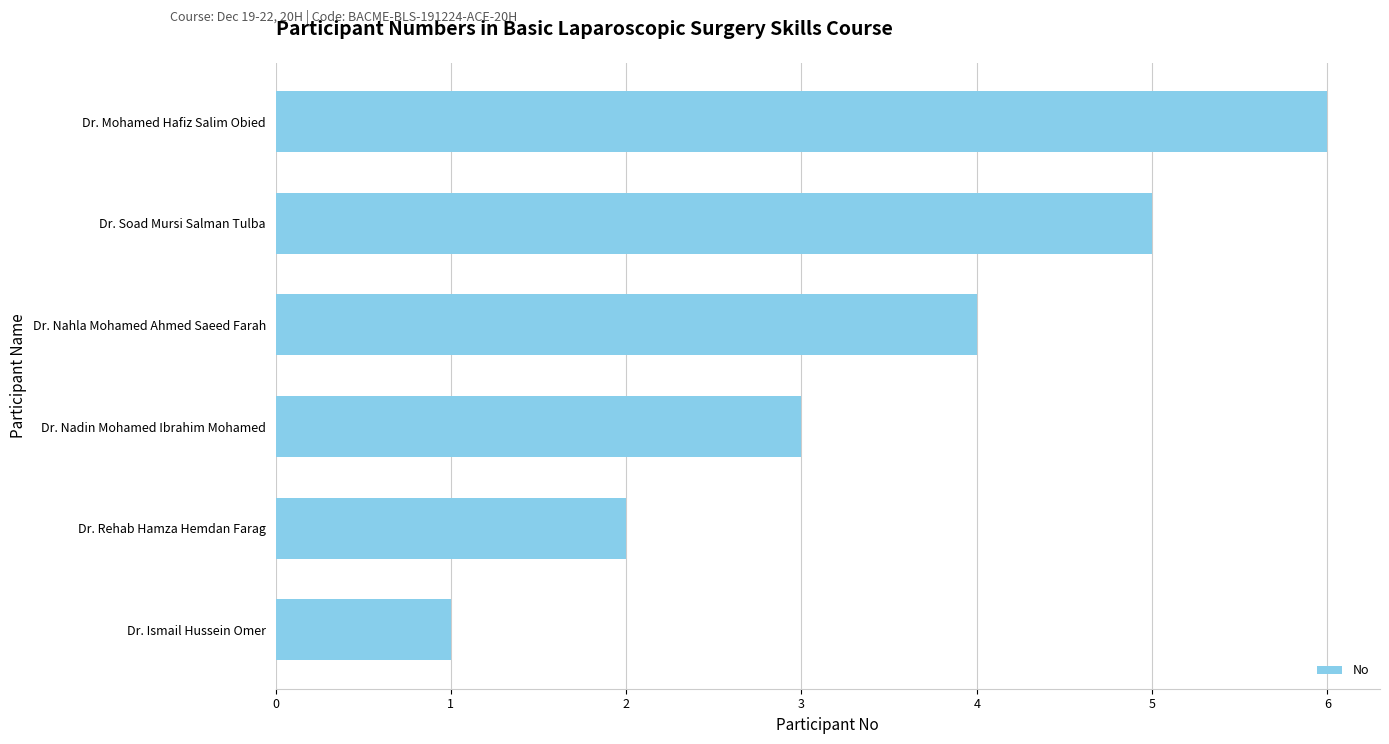

What is the difference between the maximum and minimum values?

5